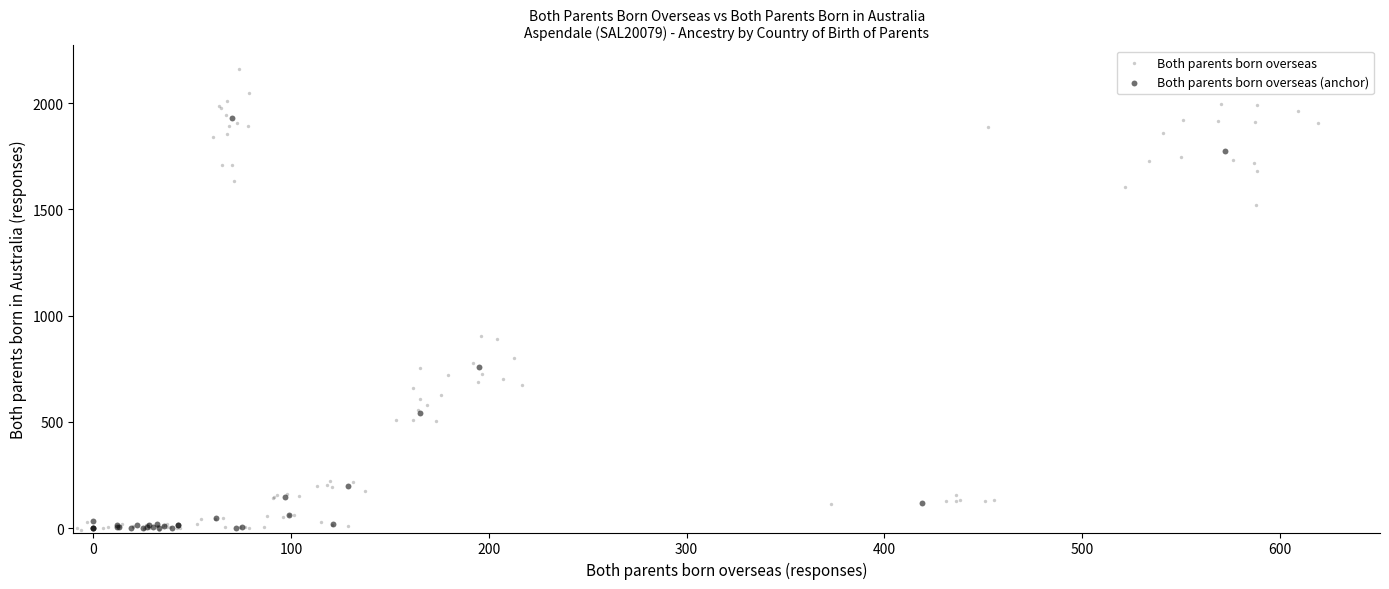

Which series contains the highest Y value?

Both parents born overseas